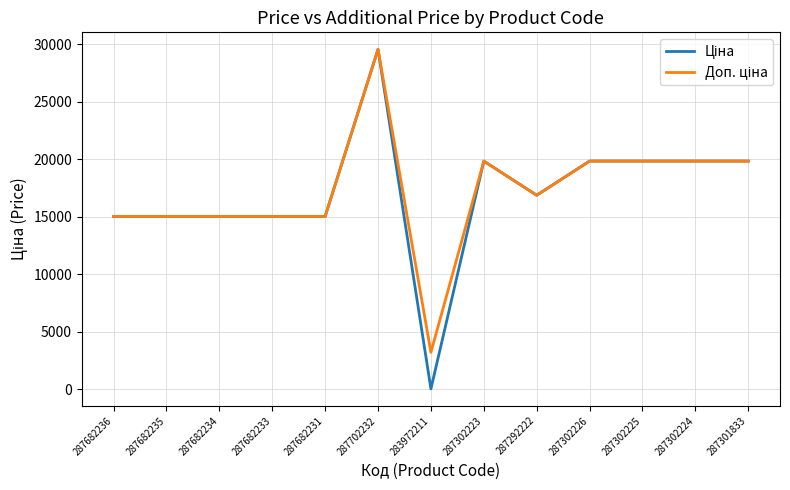

What is the greatest value displayed?

29548.9